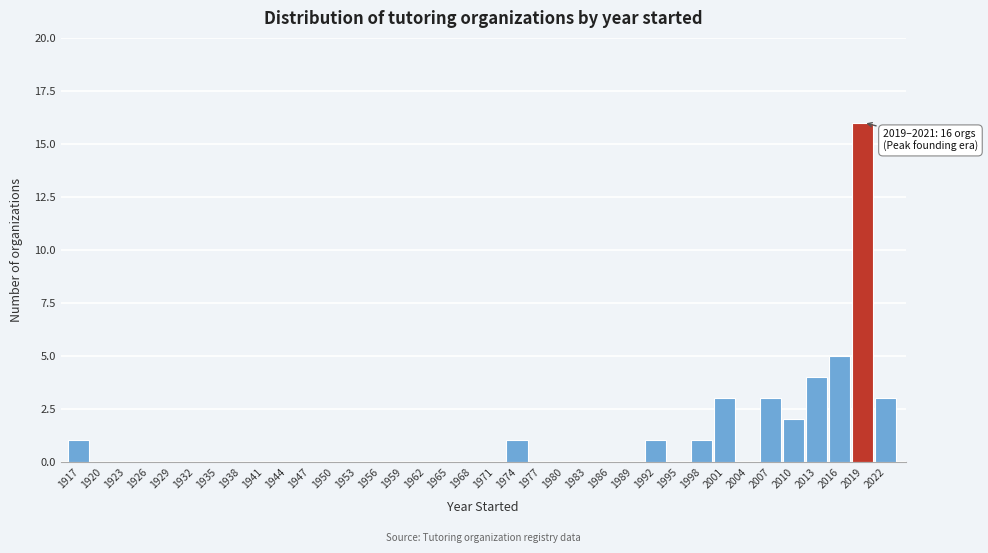

Between 2007 and 2010, which is larger?

2007